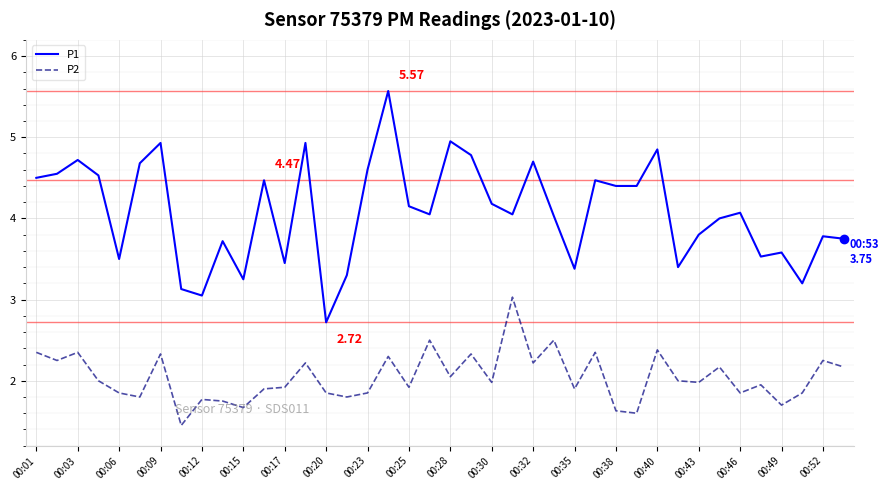

True or false: P1 and P2 cross at least once.

False